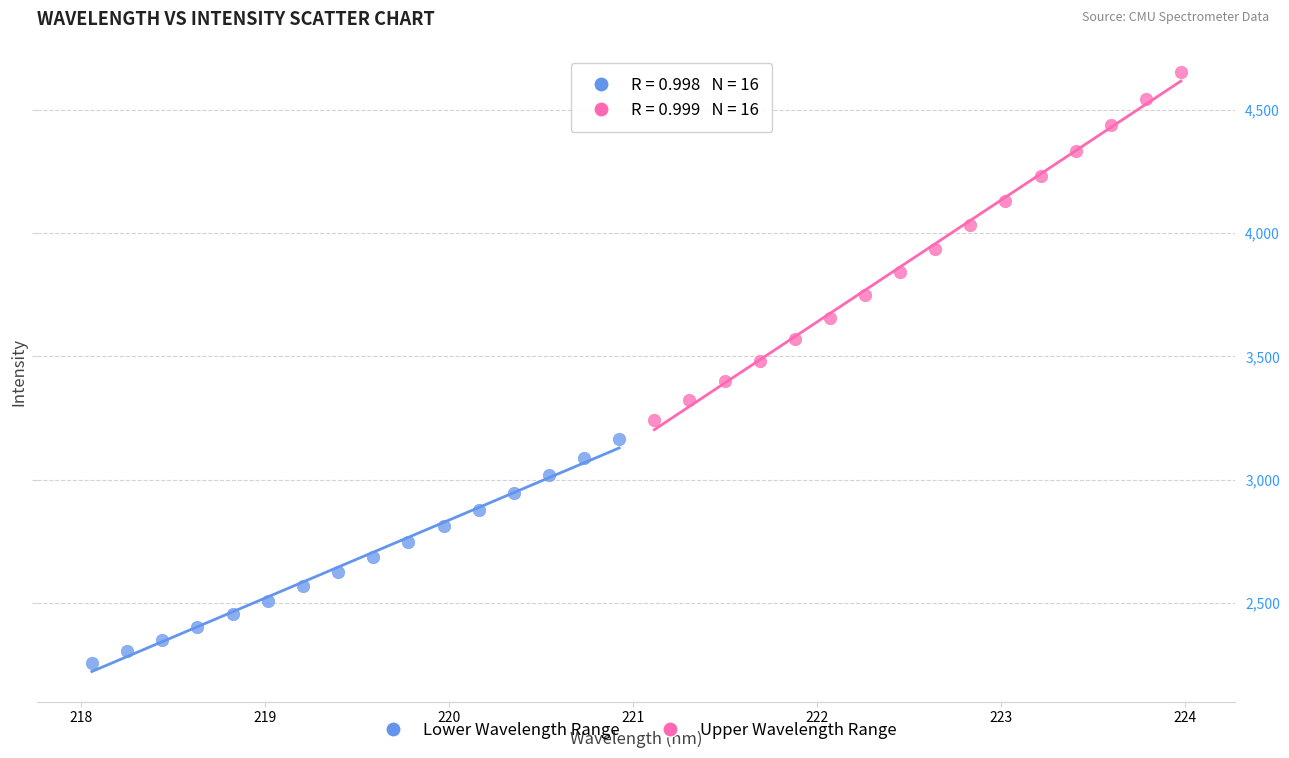

Which series contains the lowest Y value?

Lower Wavelength Range